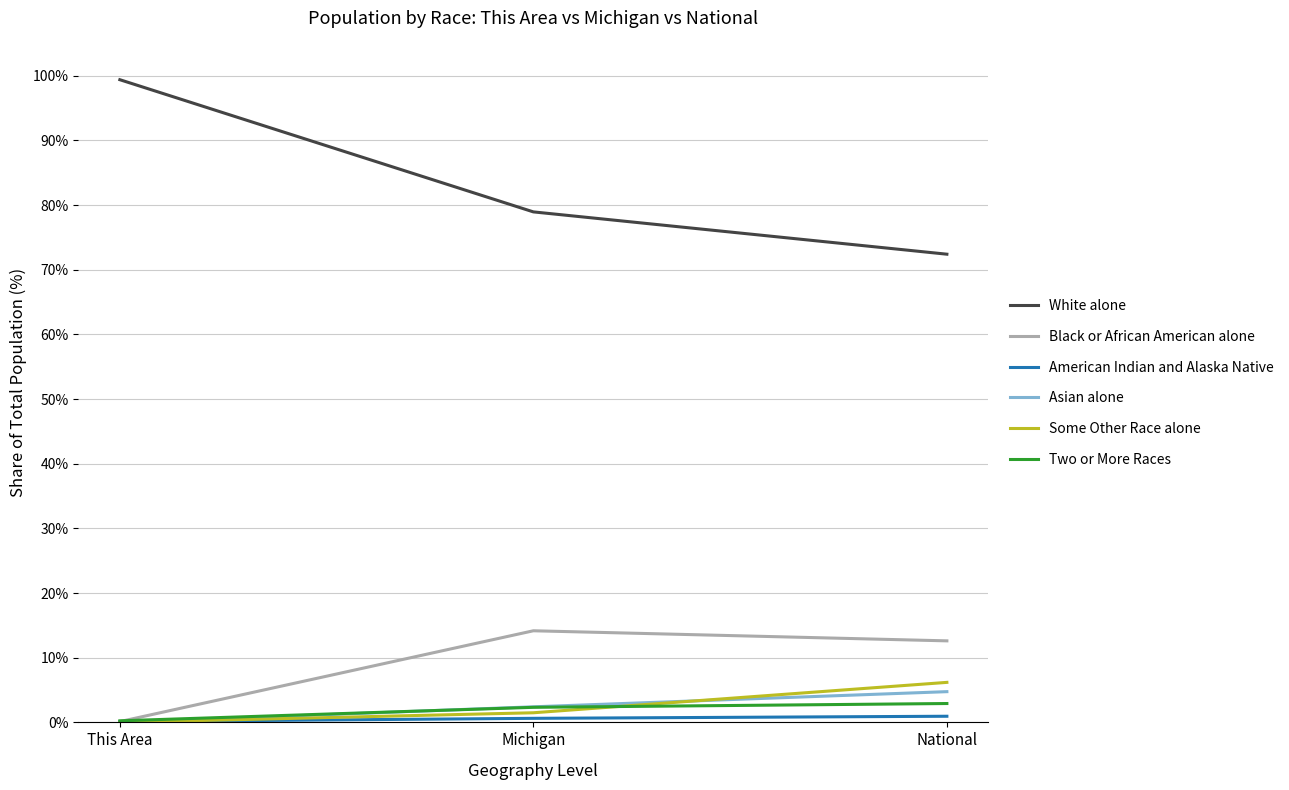

Which series has the widest spread of values?

White alone